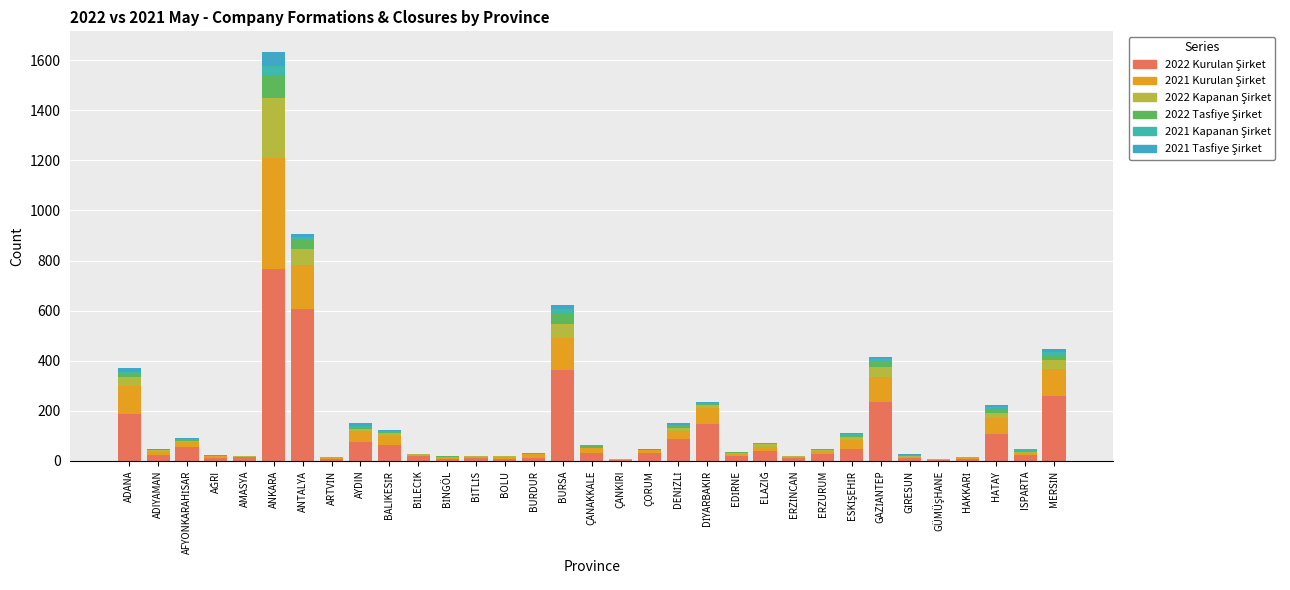

How many data points does each series have?

33